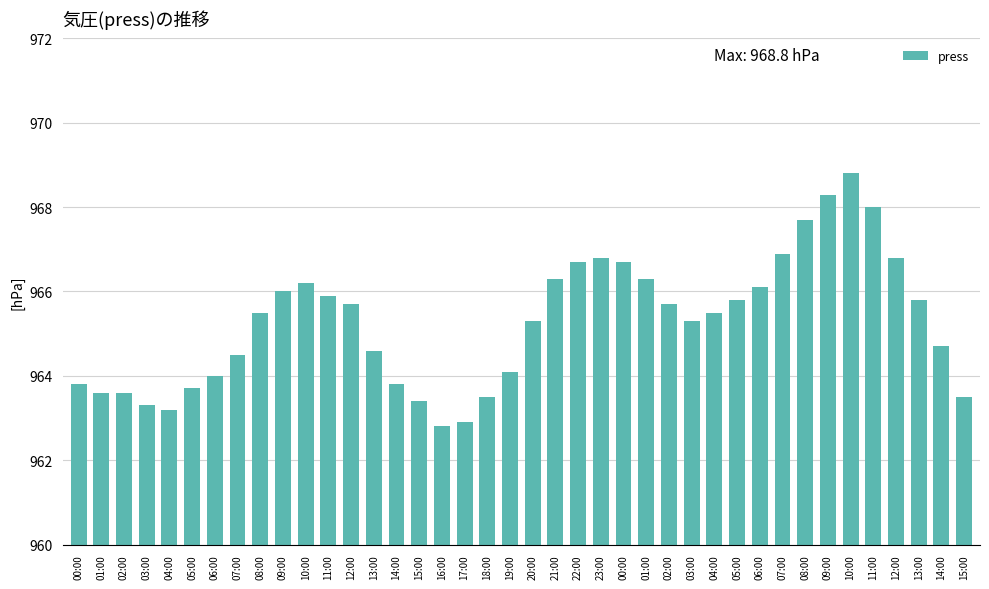

What is the value of the 24th bar from the left?

966.8